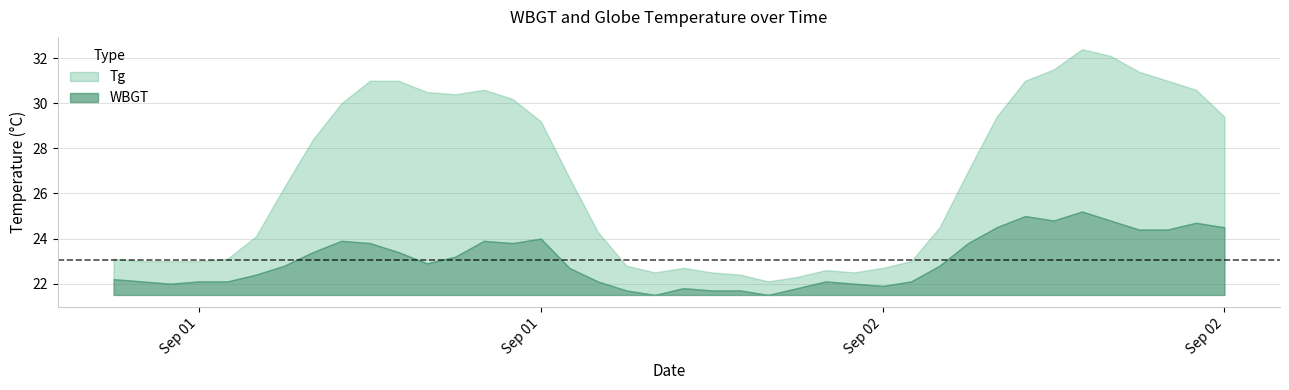

True or false: WBGT has more than 2 points higher than both neighbors.

True